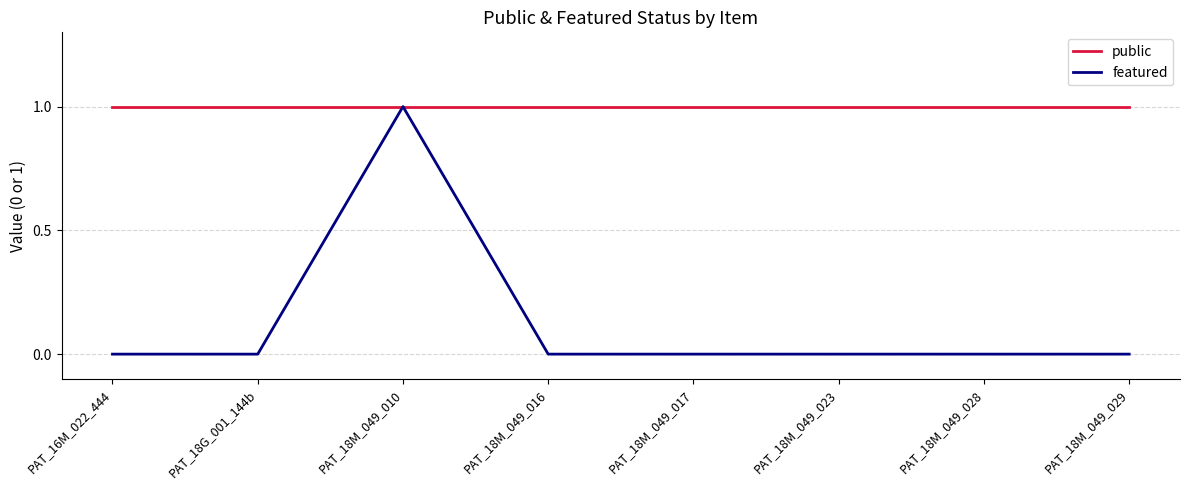

How many lines are shown in the chart?

2